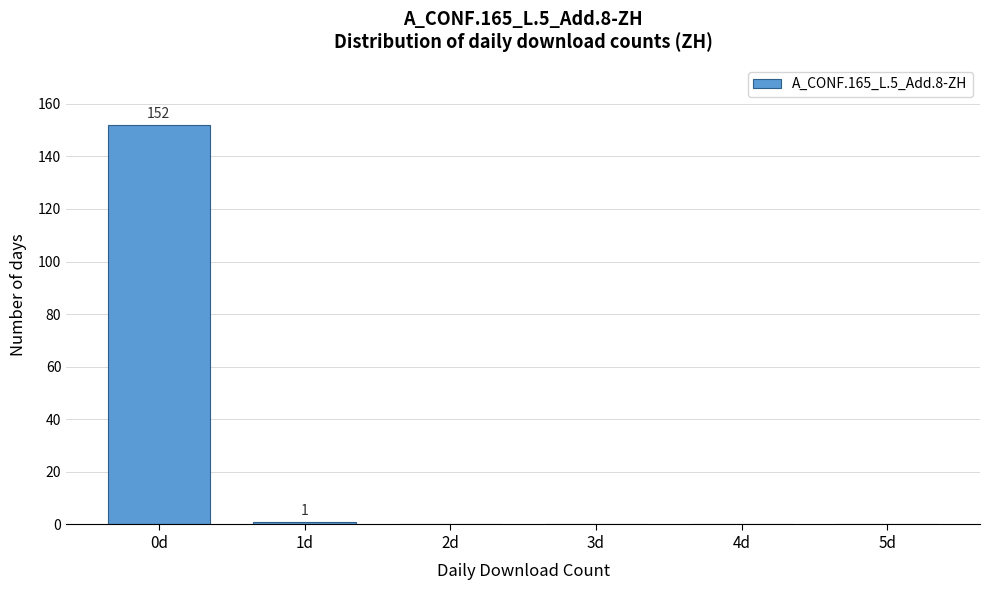

Reading left to right, extract all data points from this chart.

0d=152	1d=1	2d=0	3d=0	4d=0	5d=0